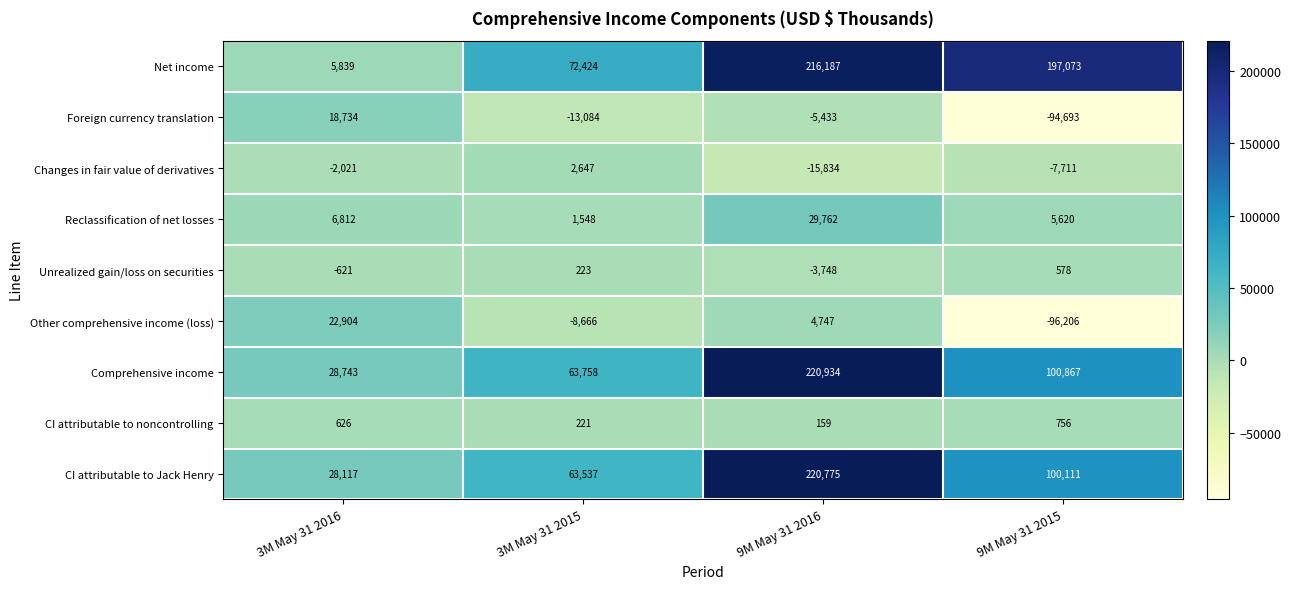

What is the total value across all series at 3M May 31 2015?

182608